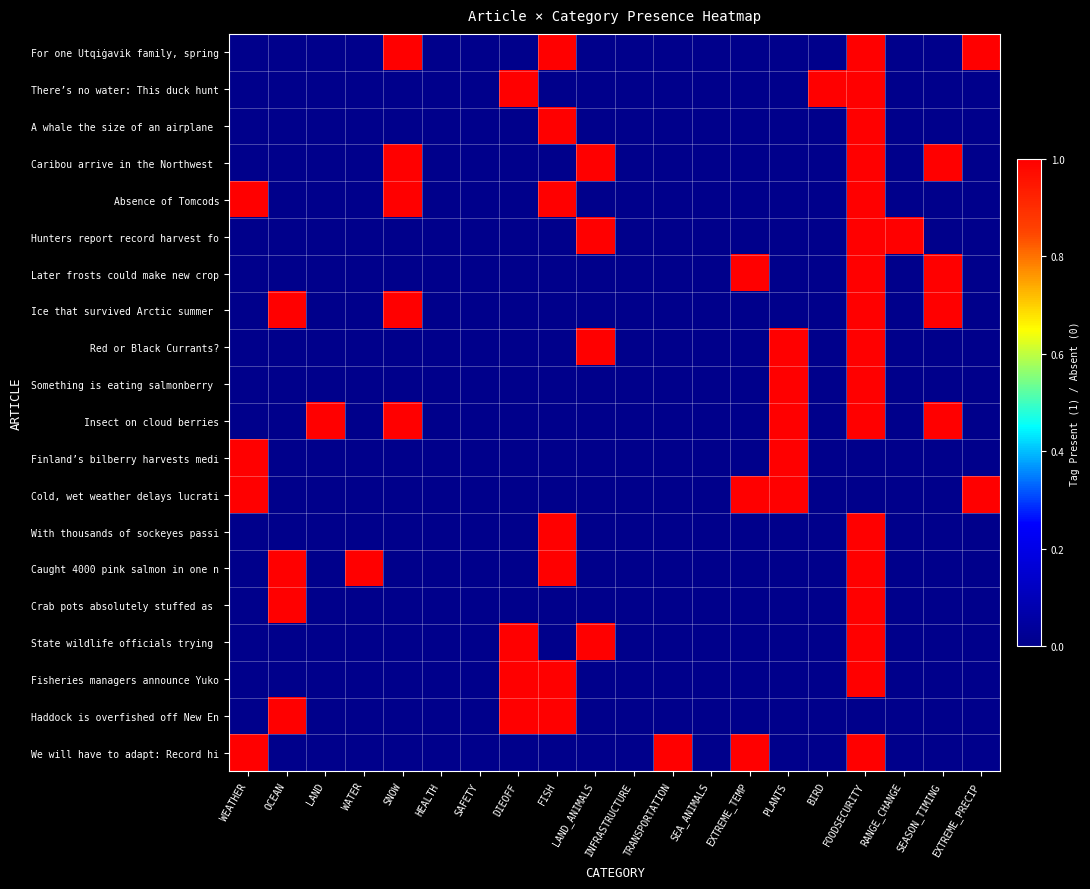

At which category does the chart reach its minimum across all series?

WEATHER